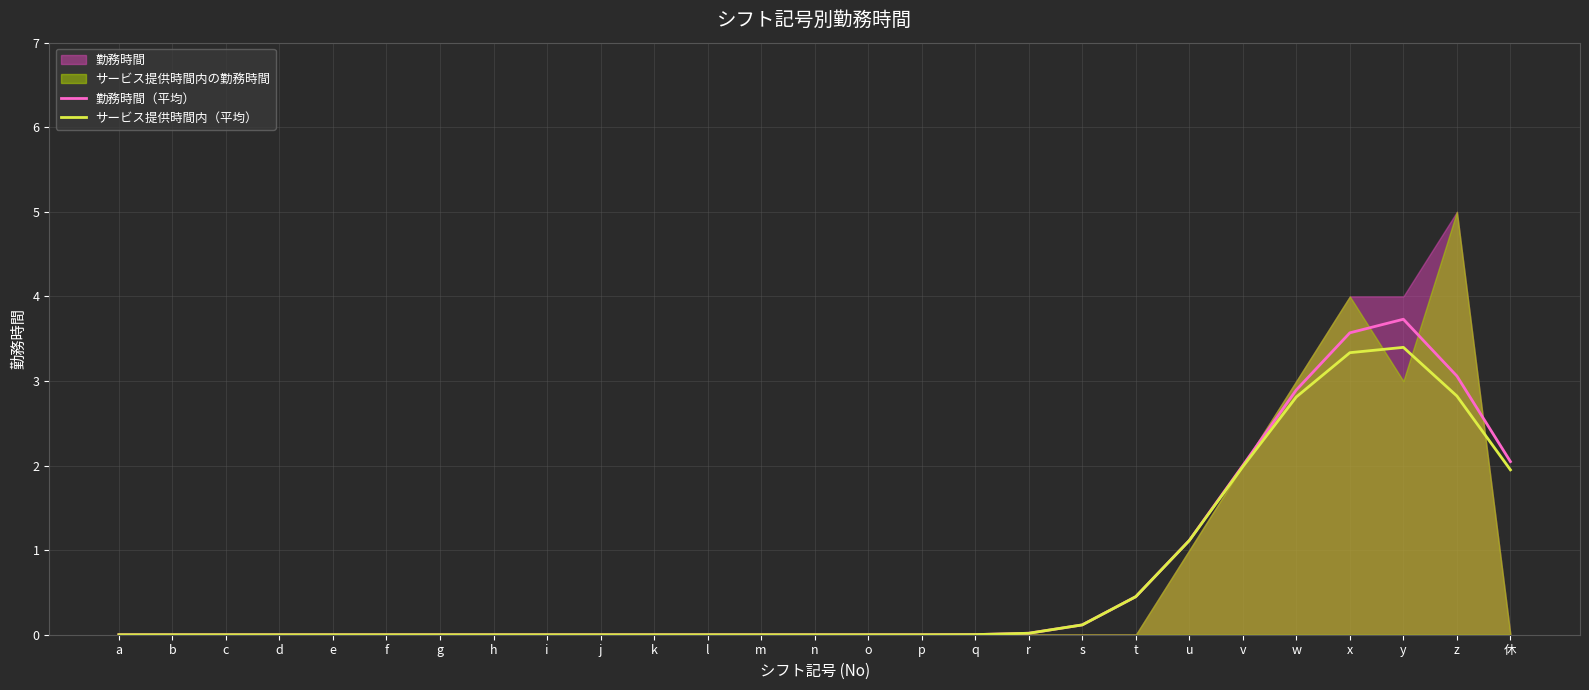

How many lines are shown in the chart?

2